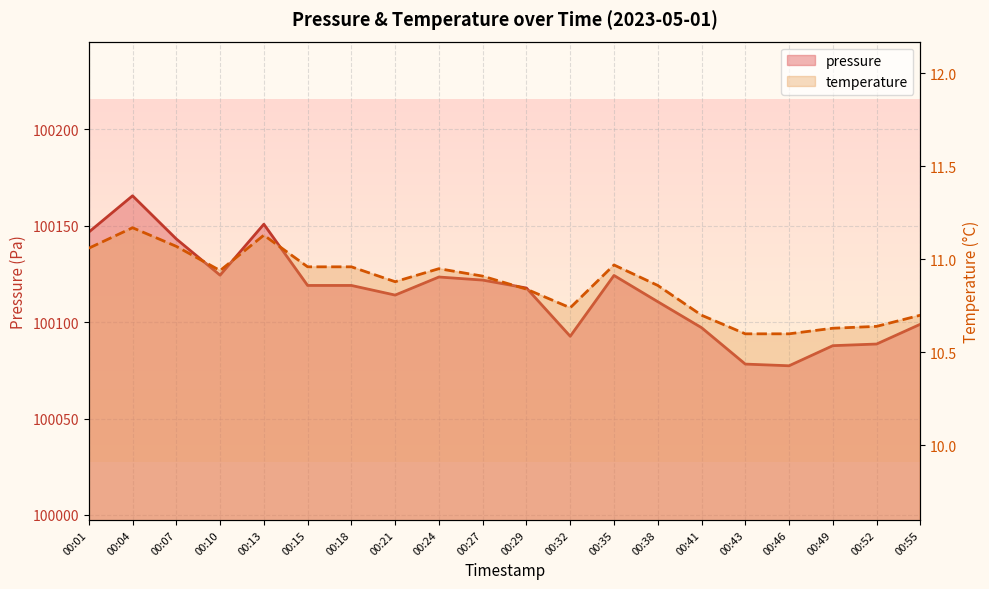

True or false: temperature and pressure intersect in this chart.

False